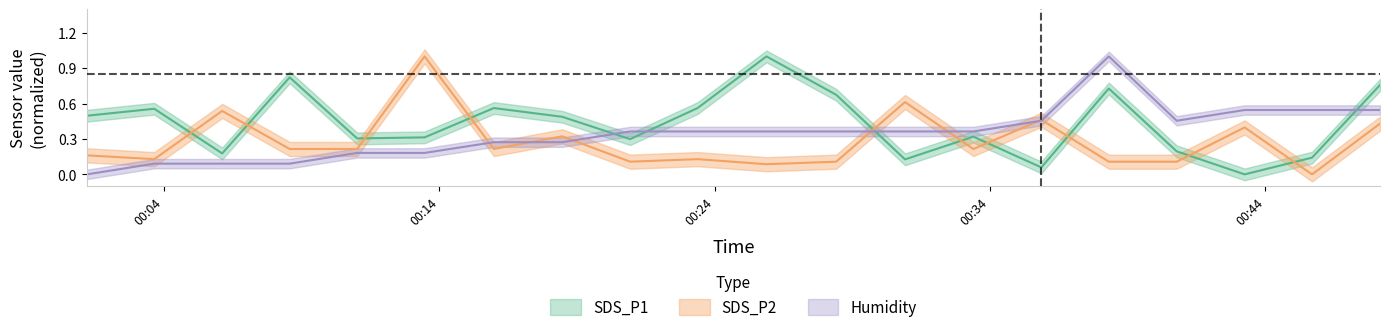

The SDS_P1 series shows 0.2 at 2022/08/14 00:45:42. True or false?

False